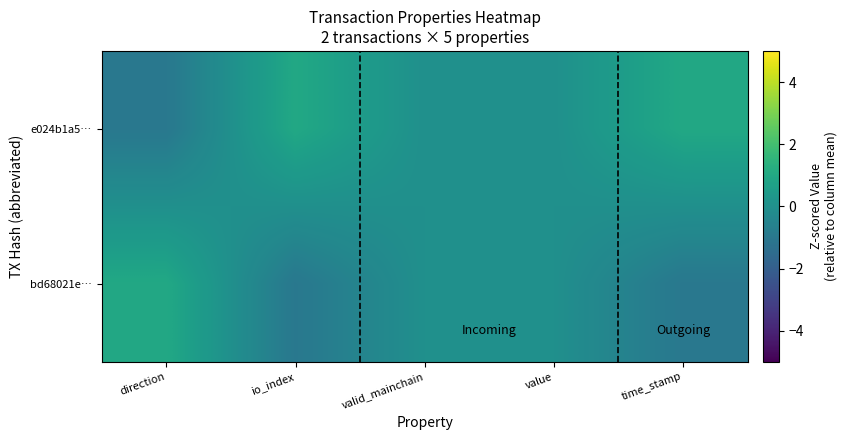

Reading left to right, transcribe all the data shown in this chart.

e024b1a5…: direction=-1	io_index=1	valid_mainchain=0	value=0	time_stamp=1
bd68021e…: direction=1	io_index=-1	valid_mainchain=0	value=0	time_stamp=-1